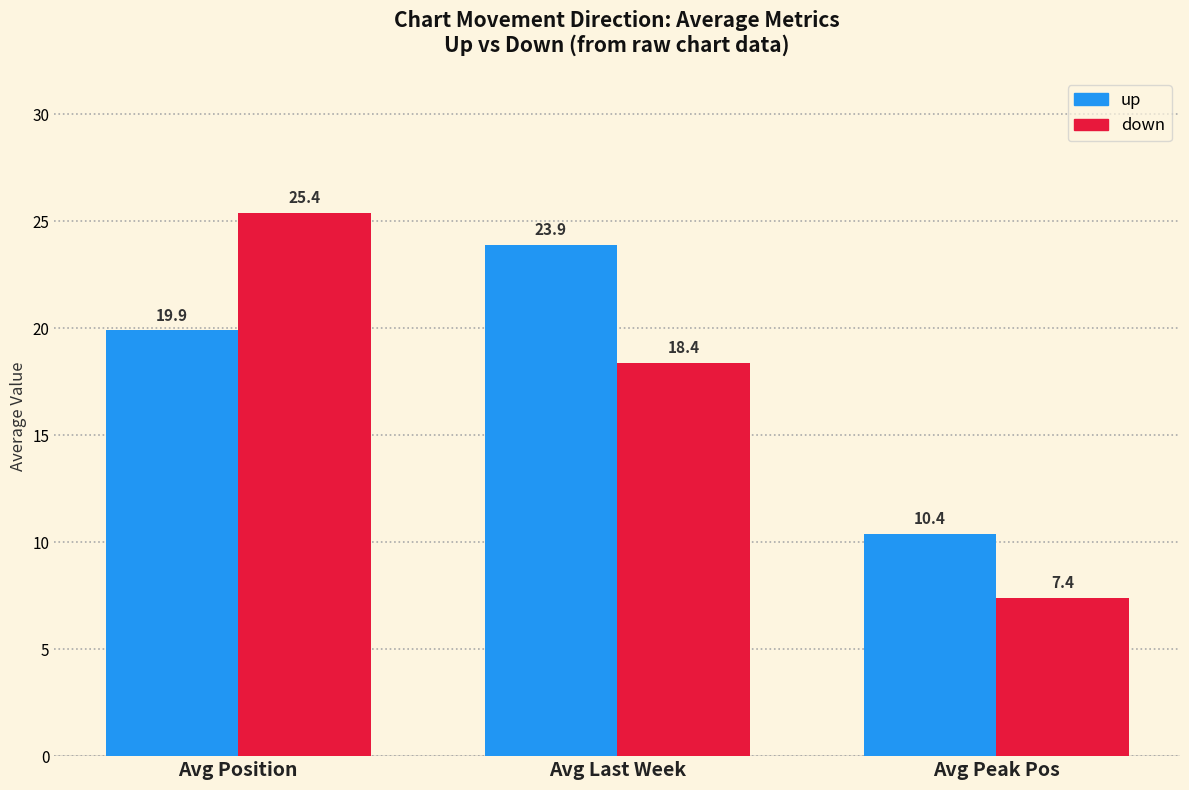

Which series has the widest spread of values?

down